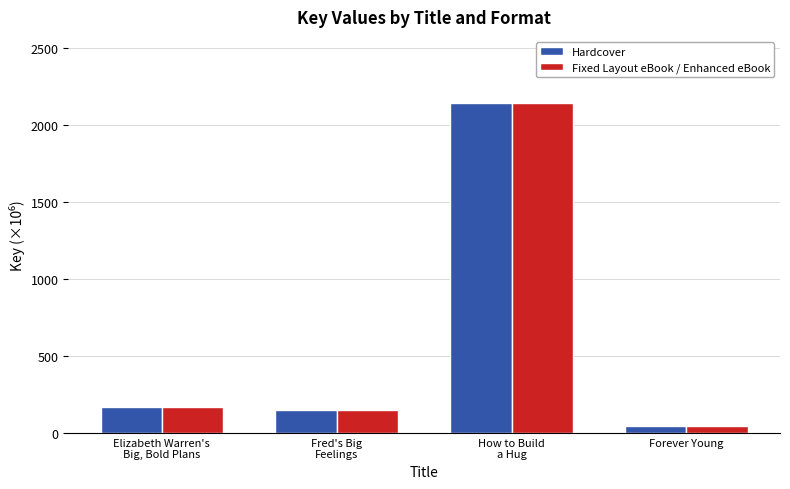

What is the maximum value shown in the chart?

2141.0